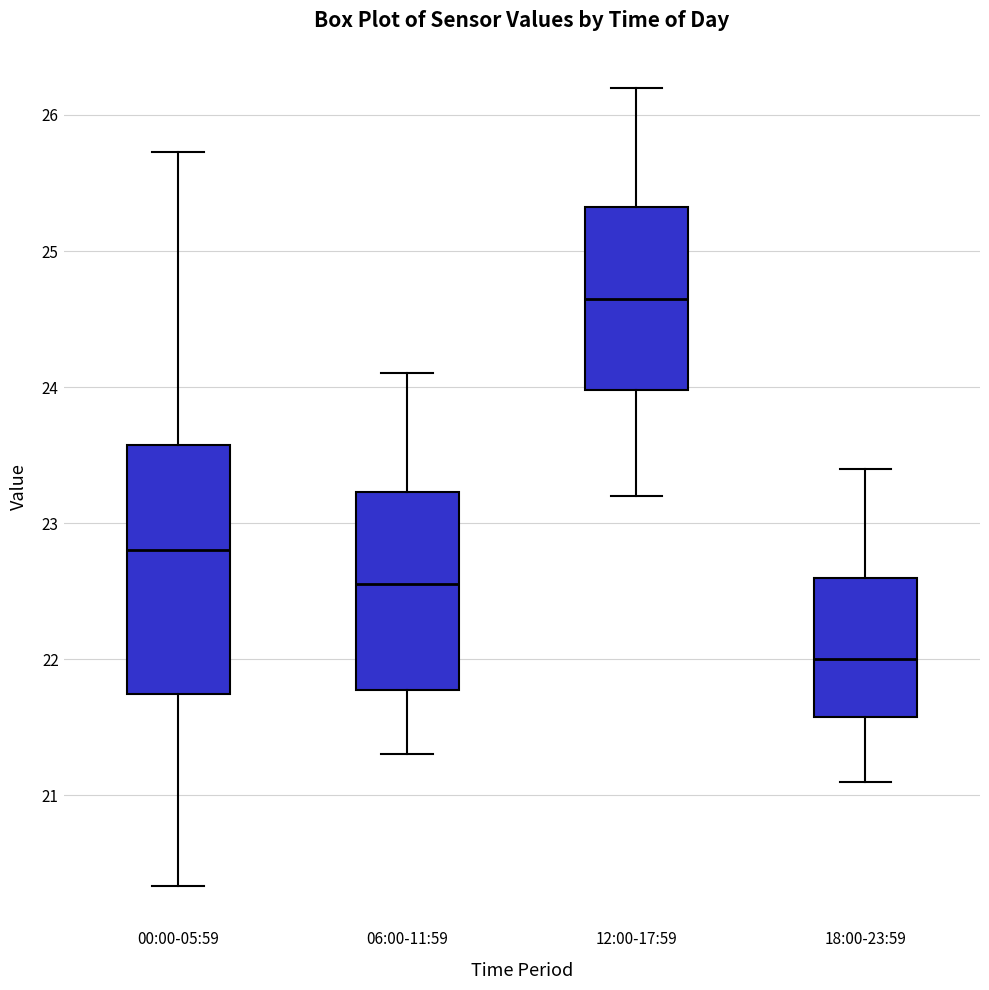

Where does the lower whisker of the box for 12:00-17:59 end on the y-axis? The values are not printed on the chart, so give them approximately, as read against the axis.

23.2